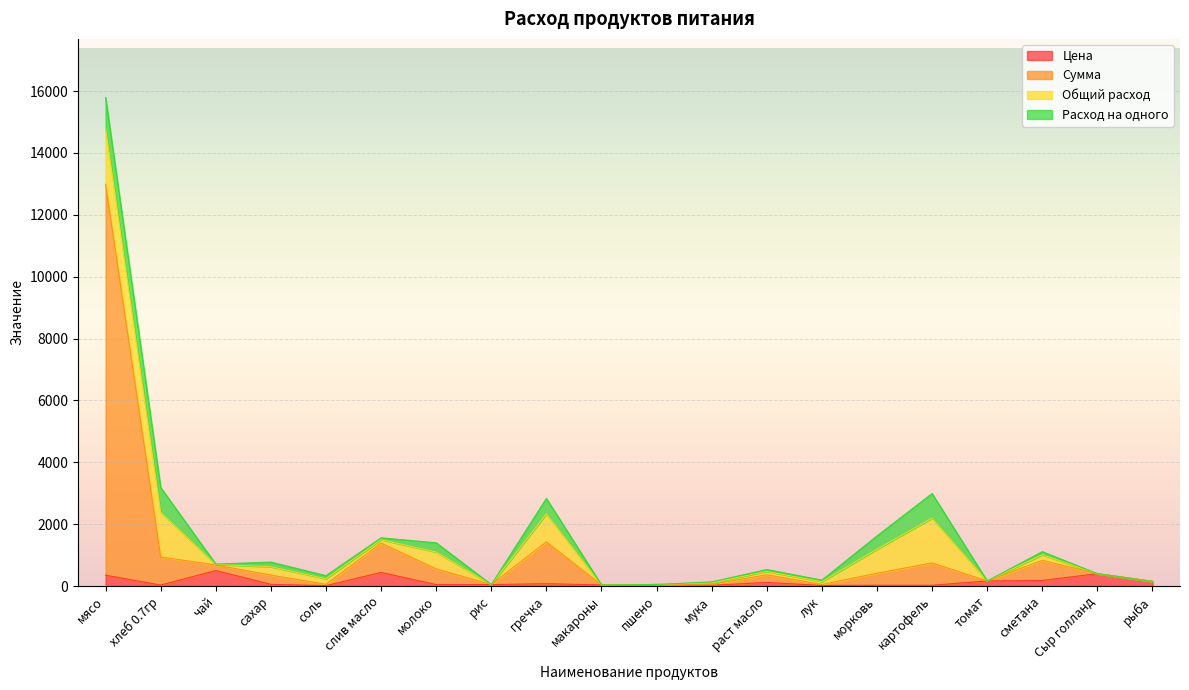

How many lines are shown in the chart?

4